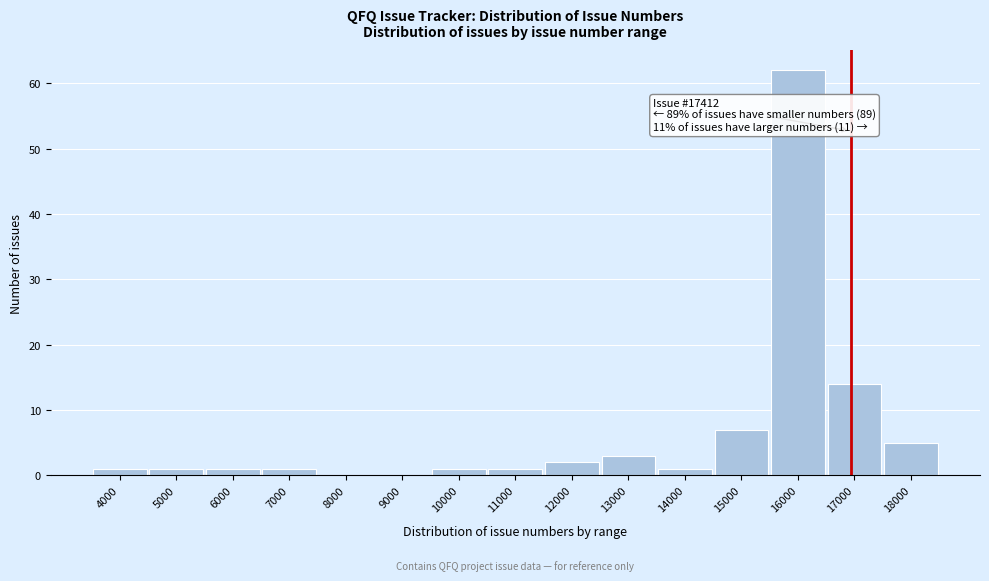

Reading left to right, transcribe all the data shown in this chart.

4000=1	5000=1	6000=1	7000=1	8000=0	9000=0	10000=1	11000=1	12000=2	13000=3	14000=1	15000=7	16000=62	17000=14	18000=5